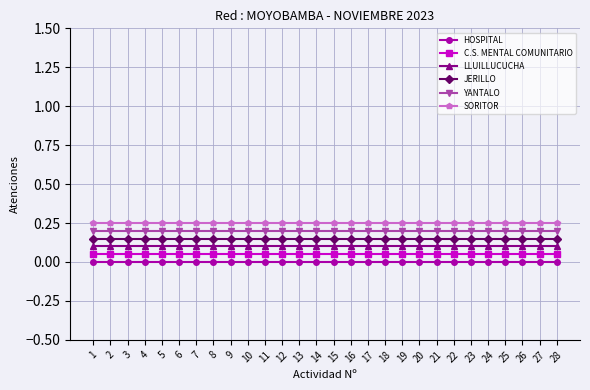

Is the value of SORITOR at 8 greater than the value of YANTALO at 22?

Yes